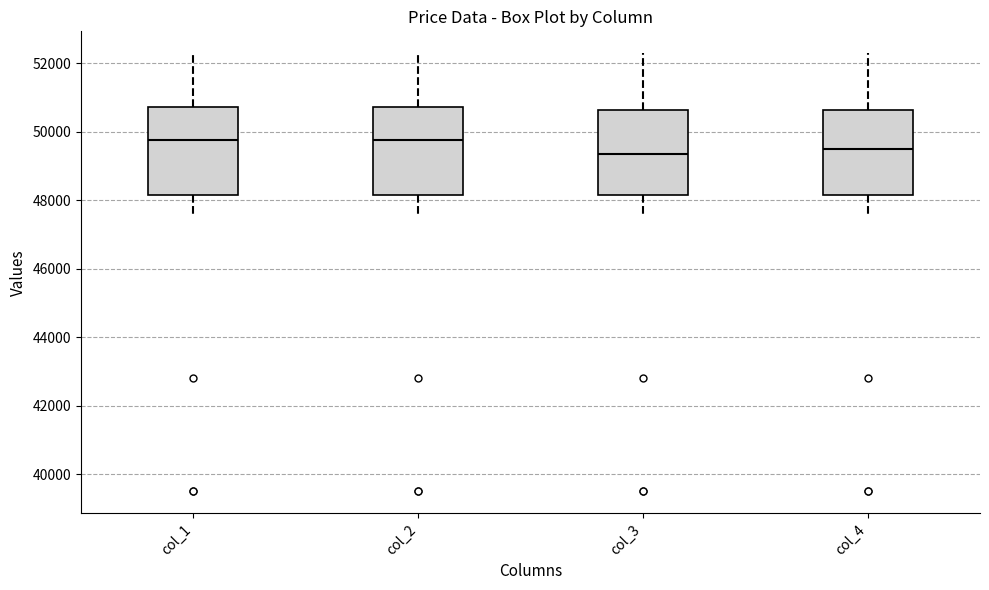

Reading left to right, read every box against the y-axis: the position of its median line, the range the box covers, and the ends of its whiskers. The values are not printed on the chart, so give them approximately, as read against the axis.

col_1: median 49800, box 48200 to 50800, whiskers 47600 to 52200
col_2: median 49800, box 48200 to 50800, whiskers 47600 to 52200
col_3: median 49400, box 48200 to 50600, whiskers 47600 to 52200
col_4: median 49600, box 48200 to 50600, whiskers 47600 to 52200